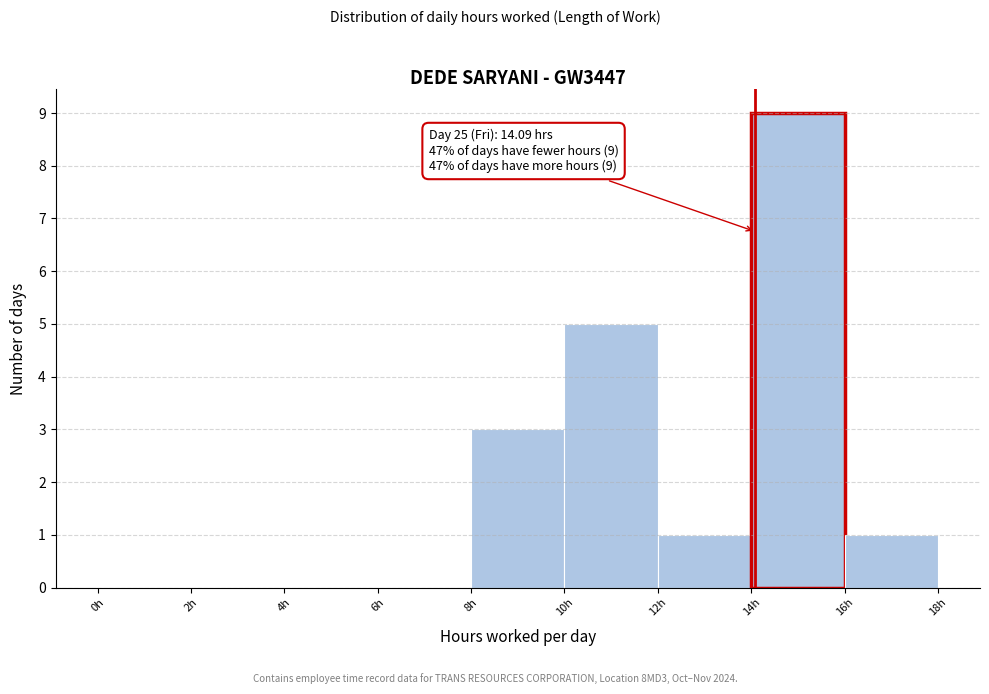

Which range on the x-axis has the tallest bar?

14 to 16